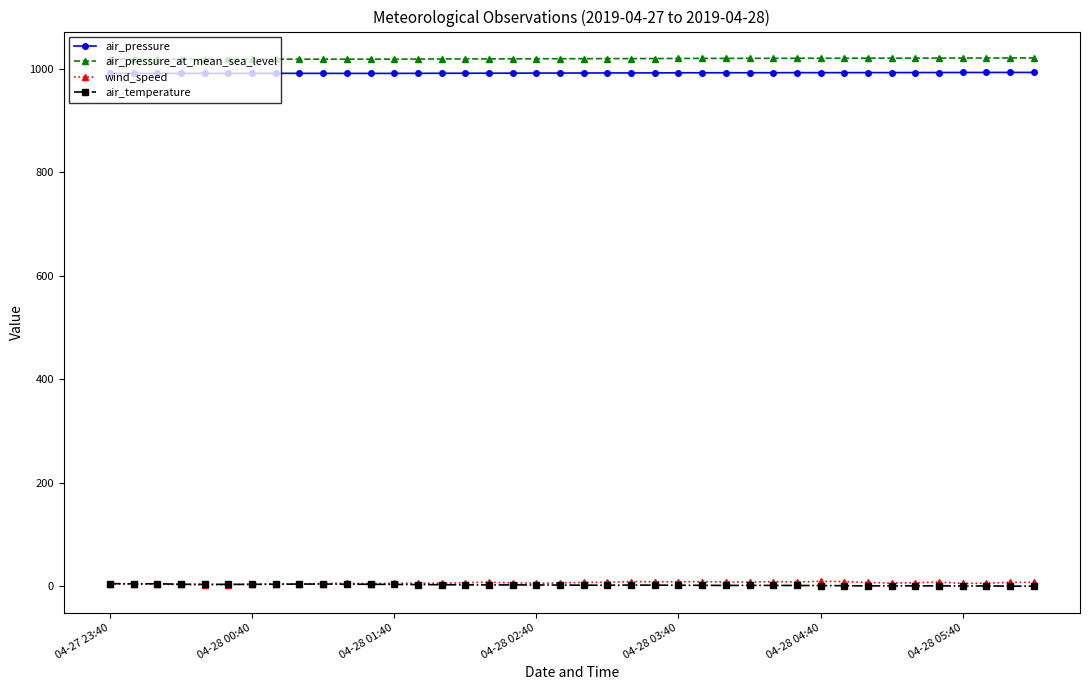

At how many categories does at least one series exceed 723?

40